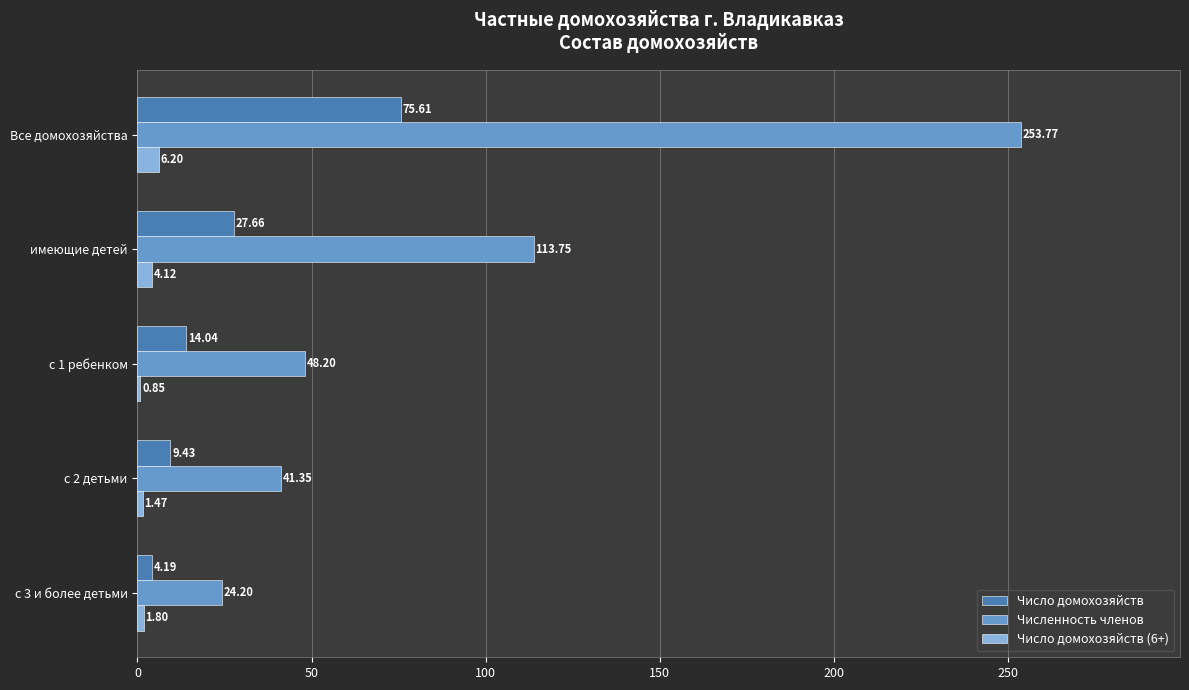

Which category has the highest value in the Число домохозяйств (6+) series?

Все домохозяйства